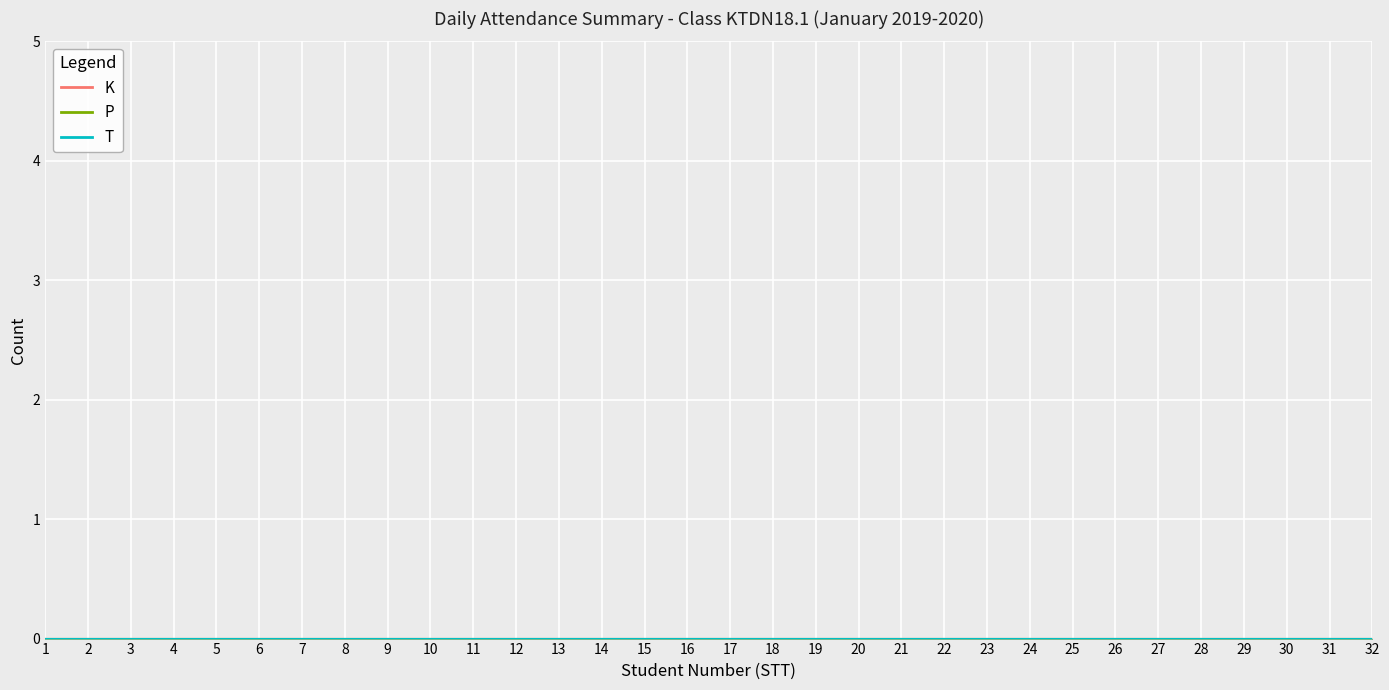

What is the difference between the second highest and second lowest values in the STT series?

29